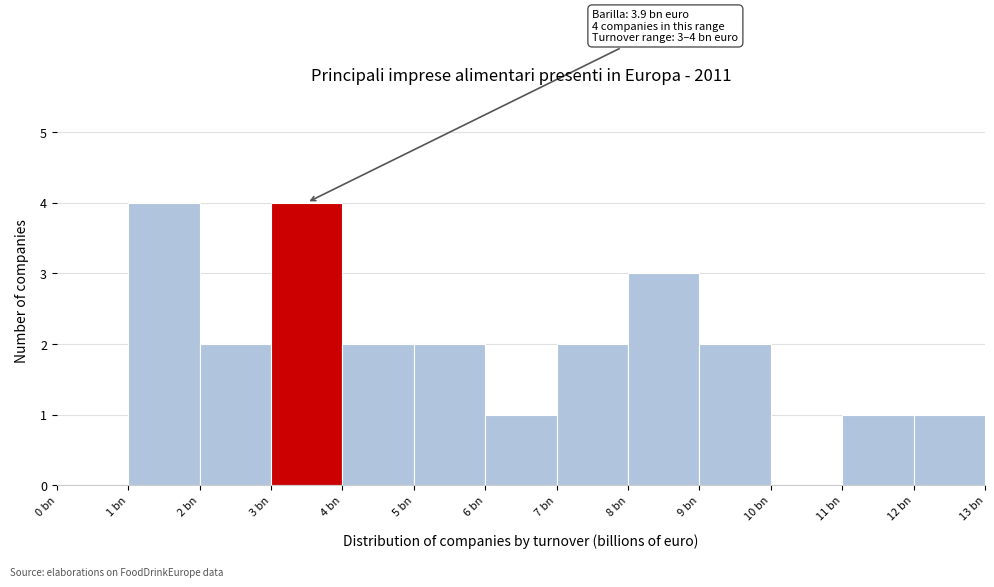

Reading left to right, list all the values displayed in this chart.

0 bn=0	1 bn=4	2 bn=2	3 bn=4	4 bn=2	5 bn=2	6 bn=1	7 bn=2	8 bn=3	9 bn=2	10 bn=0	11 bn=1	12 bn=1